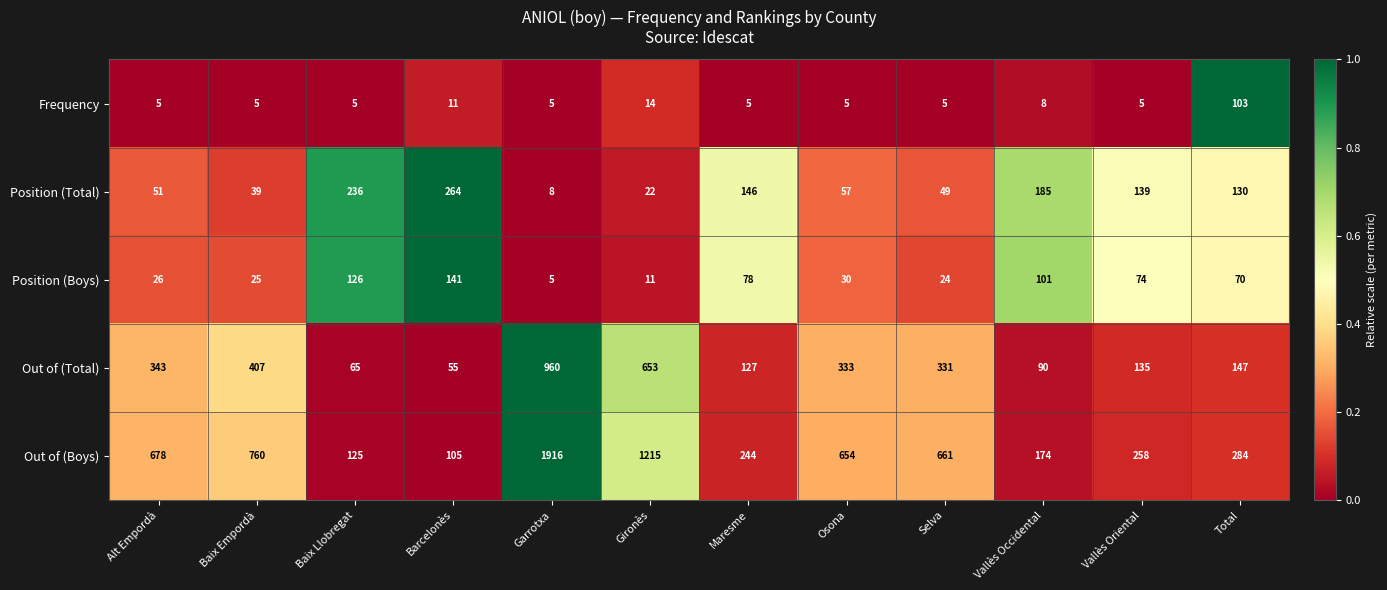

Rank the series by their maximum value, from lowest to highest.

Frequency, Position (Boys), Position (Total), Out of (Total), Out of (Boys)